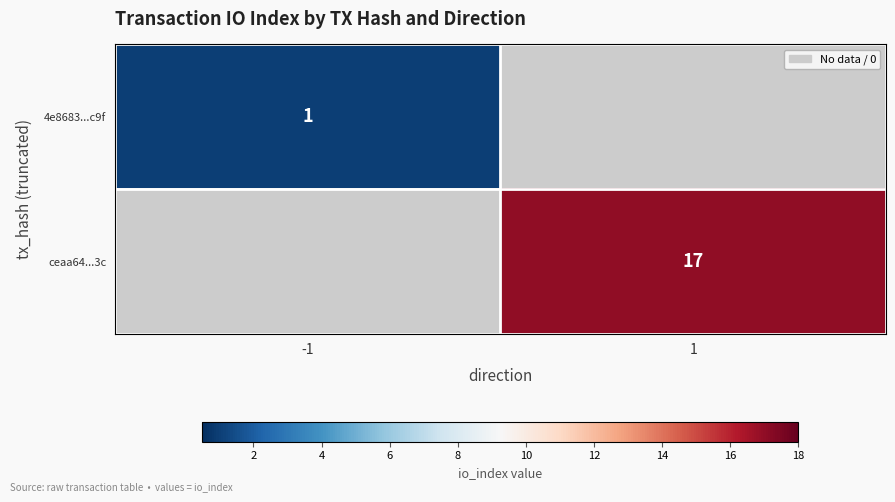

The ceaa64...3c series shows 17 at 1. True or false?

True